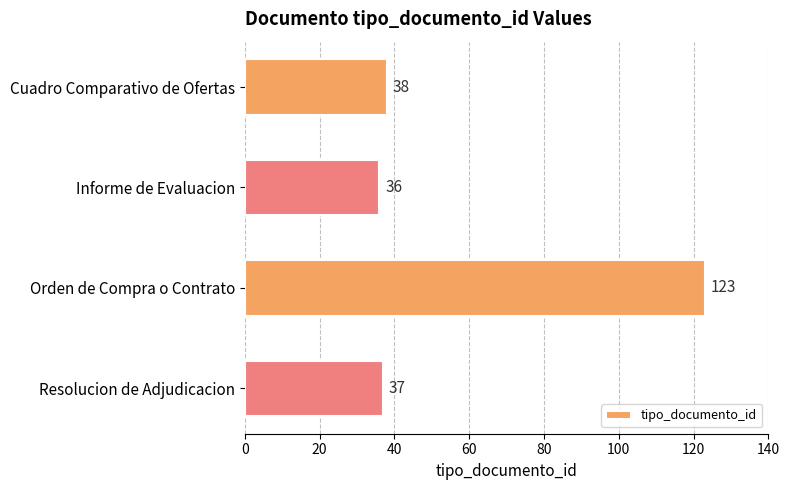

What is the maximum value shown in the chart?

123